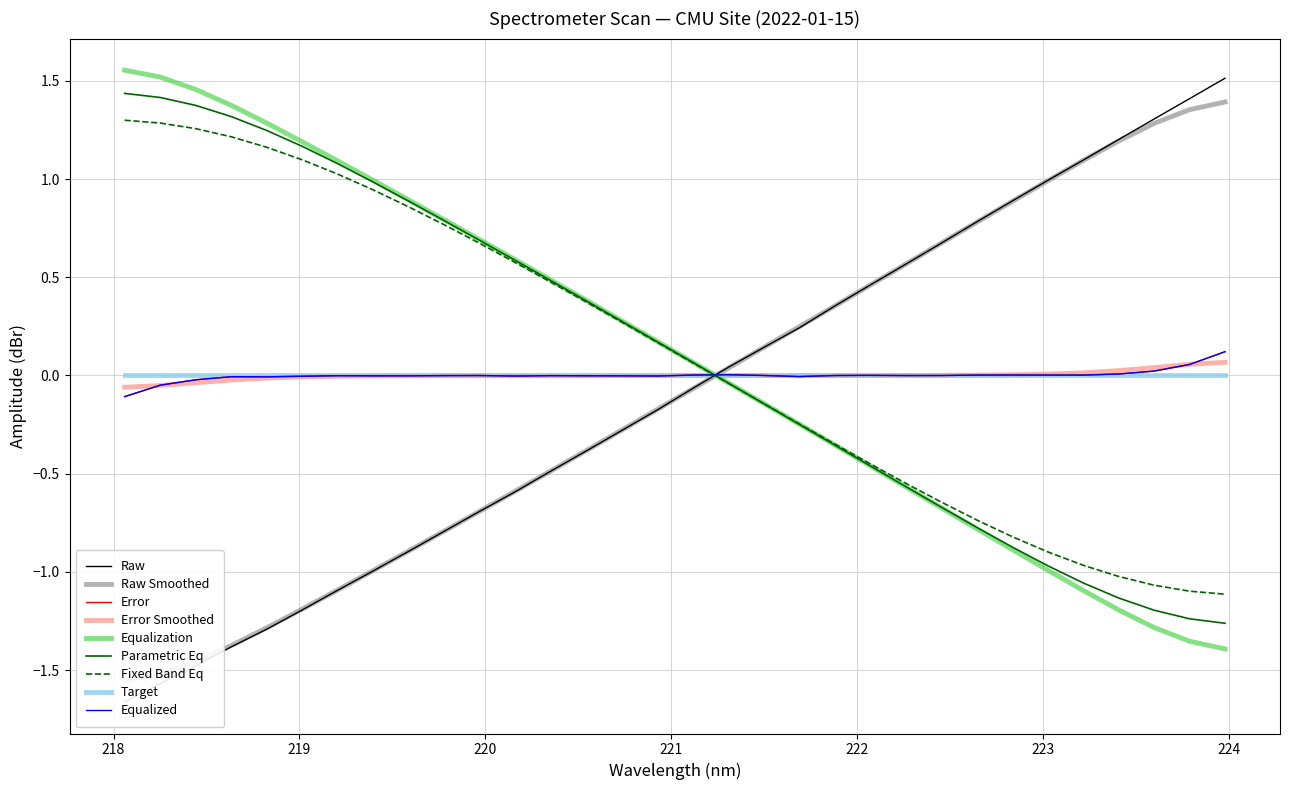

True or false: the data shows 0.9 at 22.

False